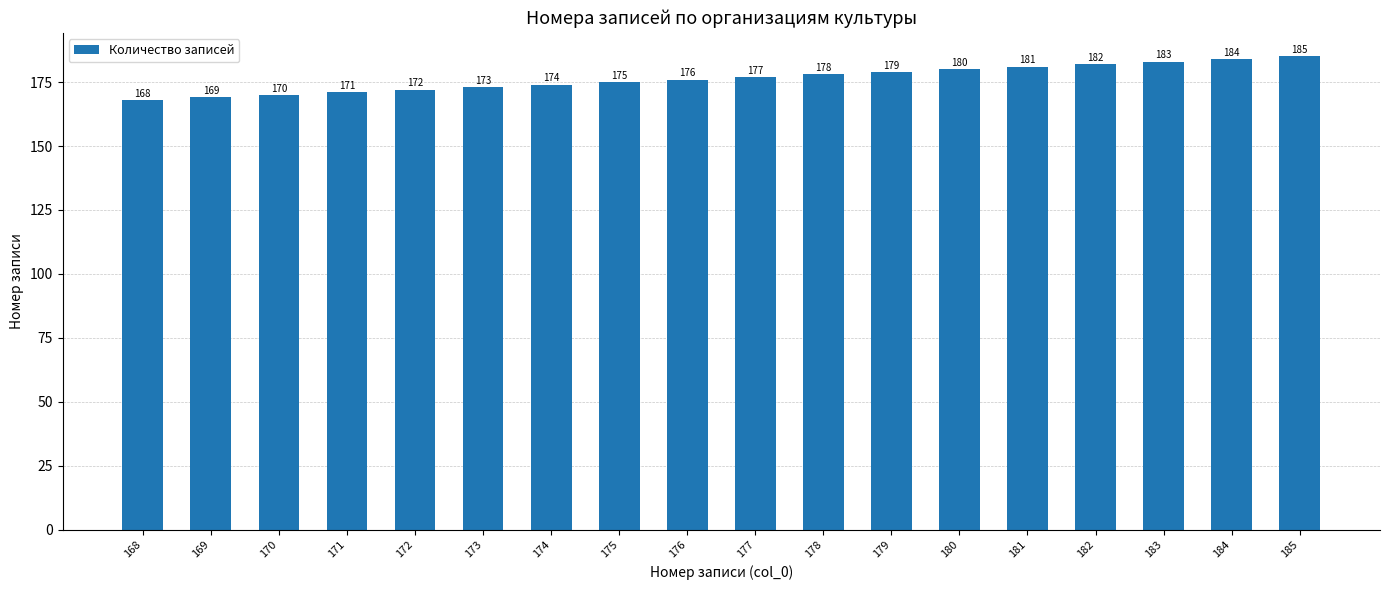

Read the value at 181.

181